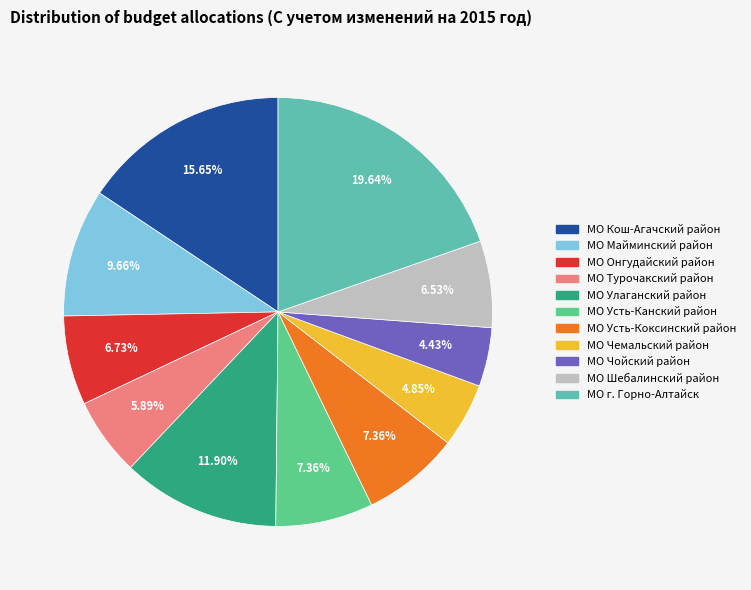

Which has a higher value, МО г. Горно-Алтайск or МО Онгудайский район?

МО г. Горно-Алтайск